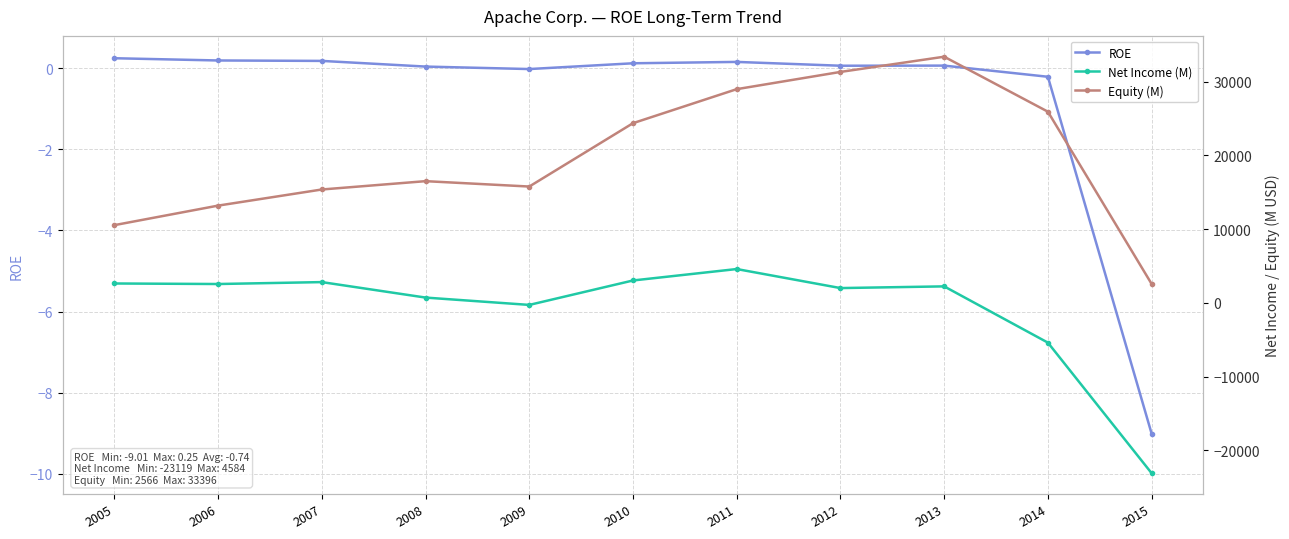

What is the spread (max minus min) of values at 2015?

25685.0